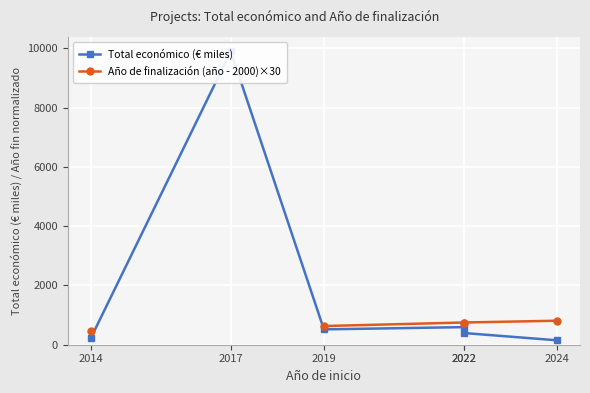

List the labels in order of Año de finalización (año - 2000)×30 value, smallest first.

2014, 2017, 2019, 2022, 2022, 2024